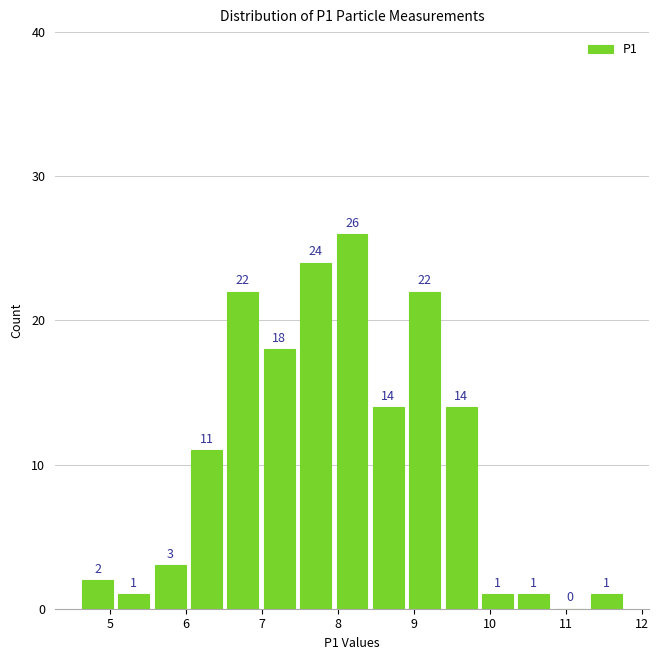

Reading left to right, transcribe this chart: for each bar, give the range it covers on the x-axis and its height. The bar edges are not printed on the chart, so give them approximately, as read against the axis.

4.6 to 5.1: 2
5.1 to 5.6: 1
5.6 to 6.0: 3
6.0 to 6.5: 11
6.5 to 7.0: 22
7.0 to 7.5: 18
7.5 to 7.9: 24
7.9 to 8.4: 26
8.4 to 8.9: 14
8.9 to 9.4: 22
9.4 to 9.9: 14
9.9 to 10.3: 1
10.3 to 10.8: 1
10.8 to 11.3: 0
11.3 to 11.8: 1